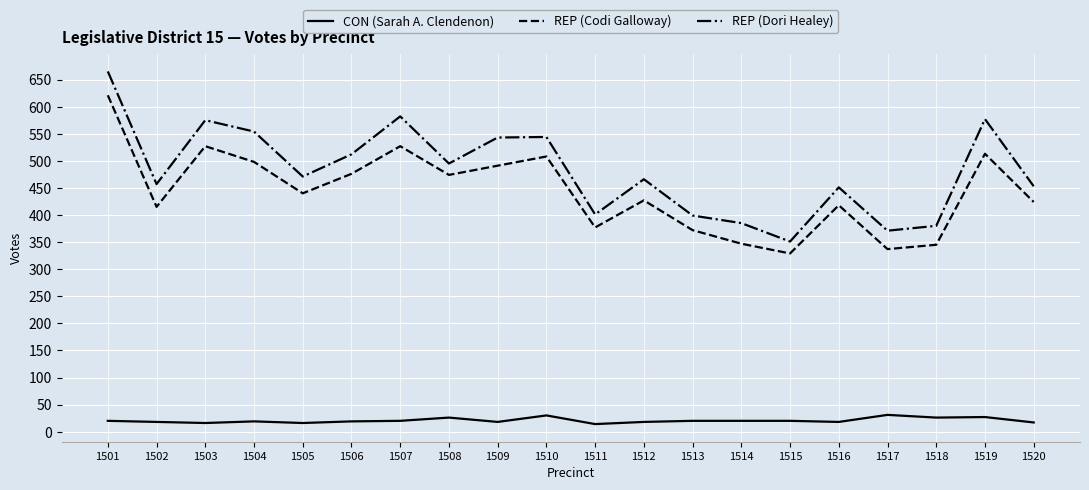

What is the smallest value displayed?

14